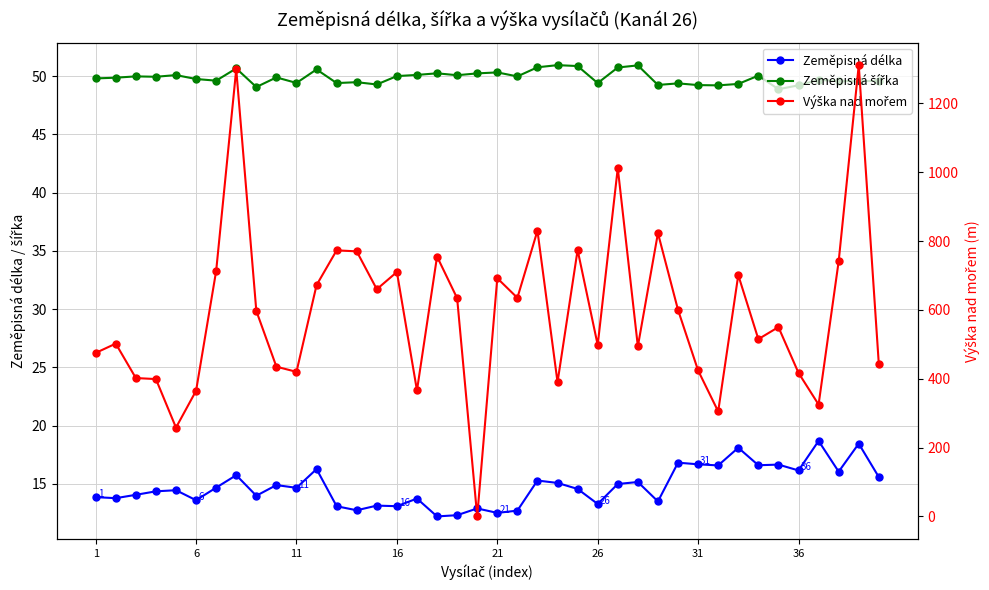

How many data points does each series have?

40